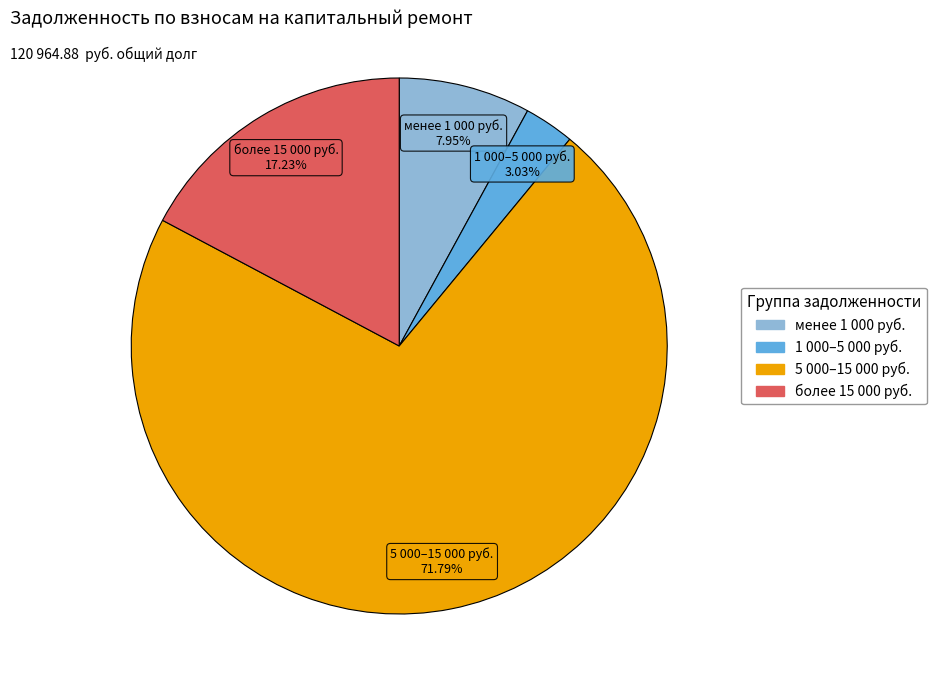

Is there a majority slice in this chart?

Yes